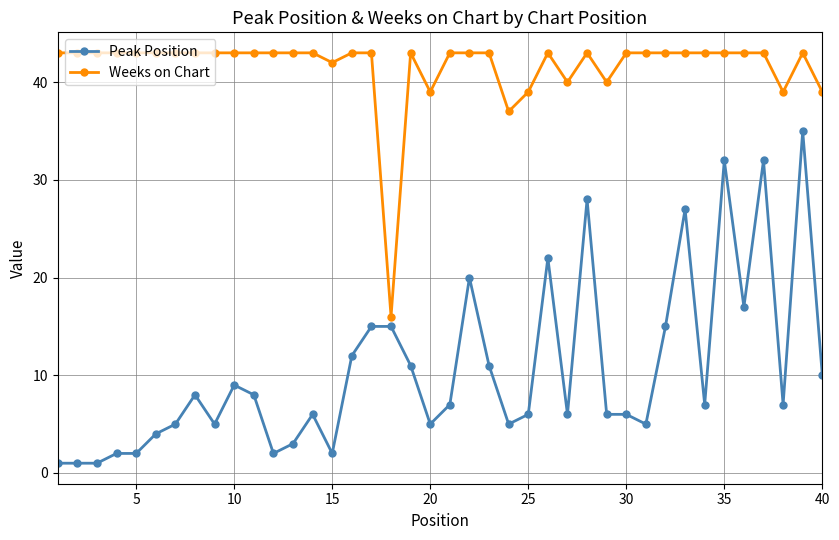

True or false: Peak Position and Weeks on Chart cross at least once.

False